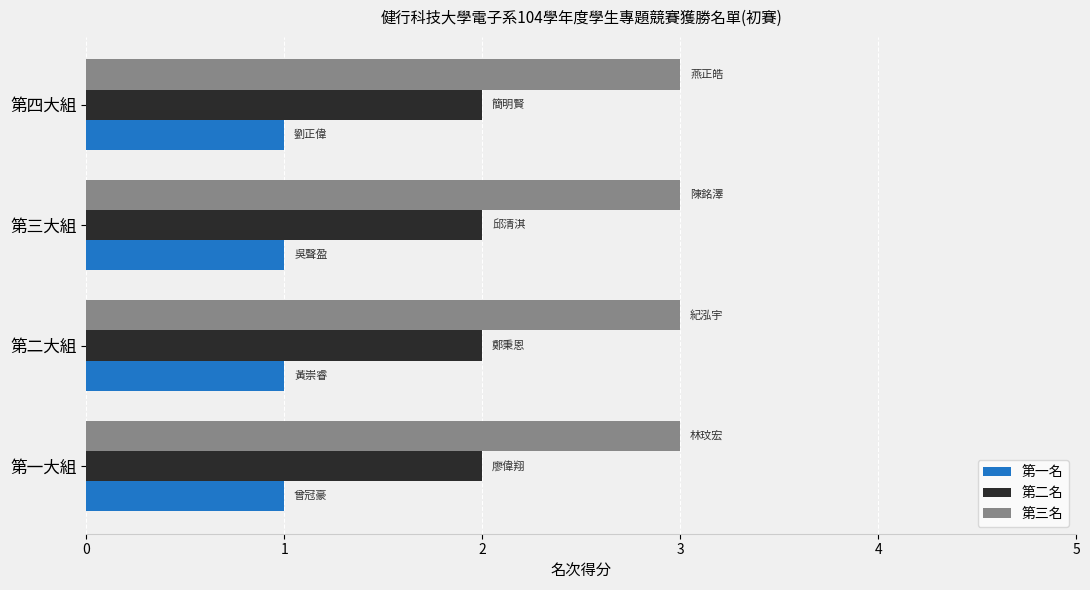

Is the value of 第二名 at 第一大組 greater than the value of 第一名 at 第一大組?

Yes